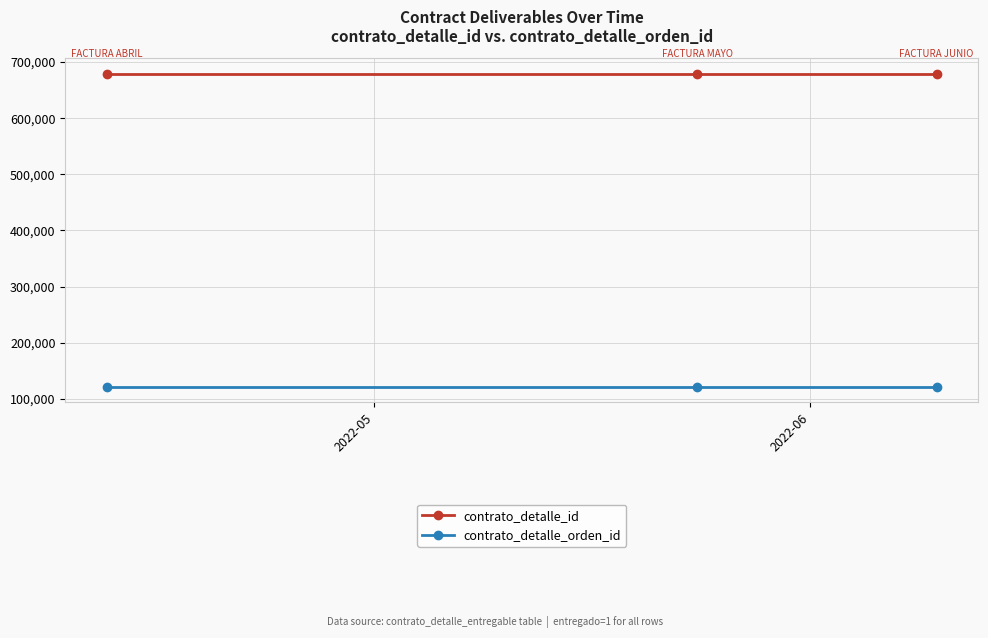

What is the highest value of the contrato_detalle_id series?

678895